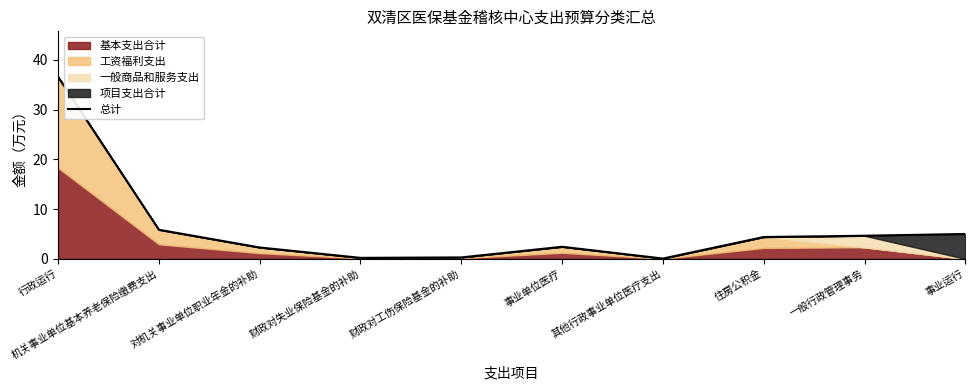

Rank the categories by value from highest to lowest.

行政运行, 机关事业单位基本养老保险缴费支出, 事业运行, 一般行政管理事务, 住房公积金, 事业单位医疗, 对机关事业单位职业年金的补助, 财政对工伤保险基金的补助, 财政对失业保险基金的补助, 其他行政事业单位医疗支出